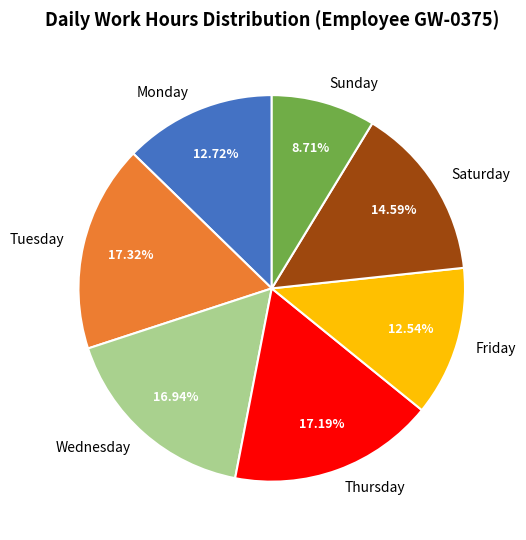

Which slice is the smallest?

Sunday